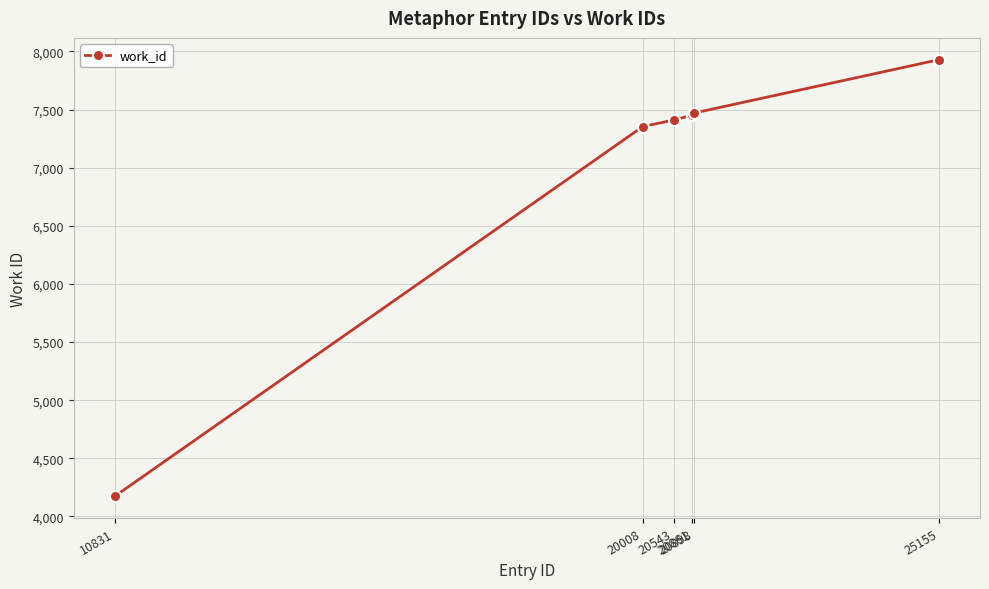

What is the smallest value displayed?

4175